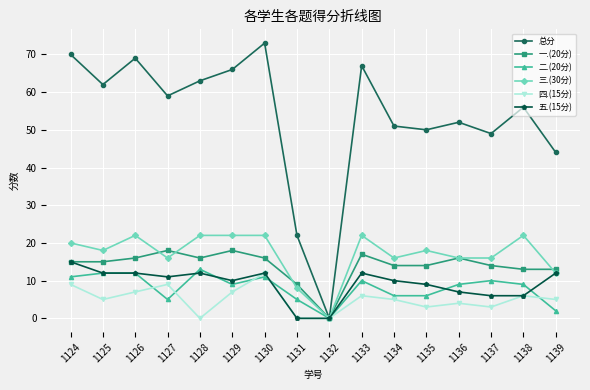

How many distinct data groups are displayed?

6